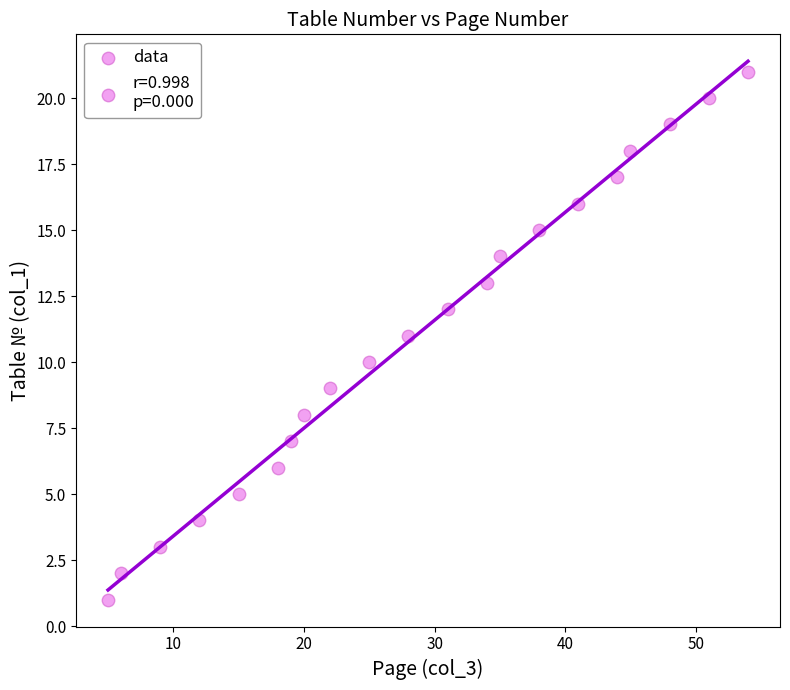

What is the range of X values (max minus min)?

49